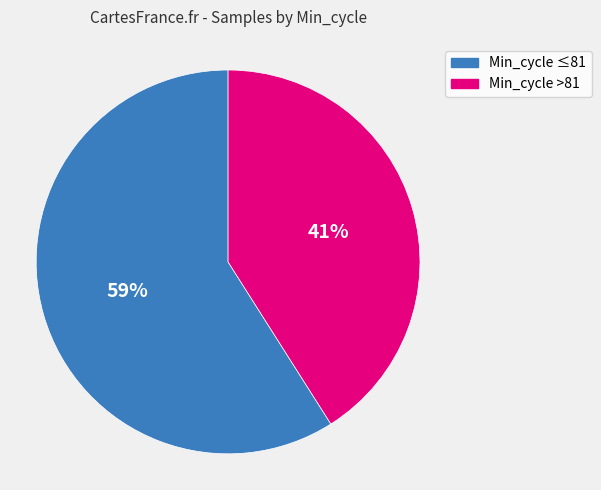

Which slice is the smallest?

Min_cycle >81